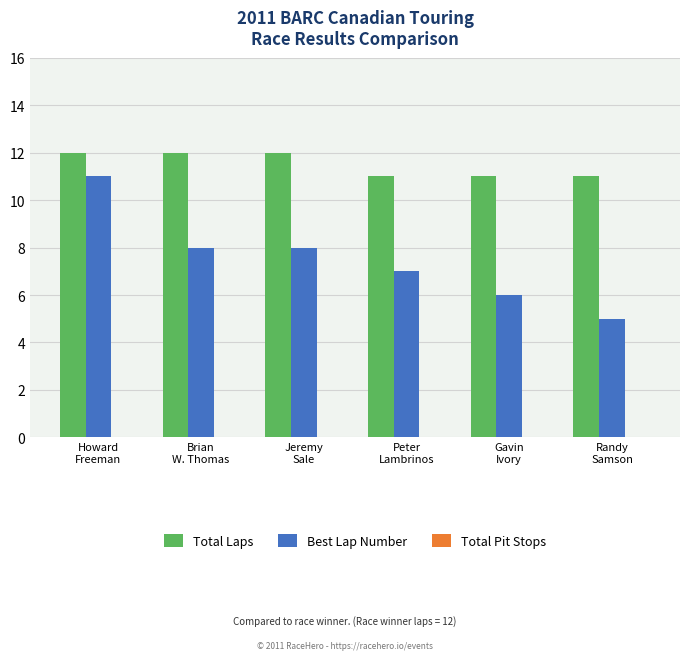

What is the label of the 1st bar from the left?

Howard
Freeman